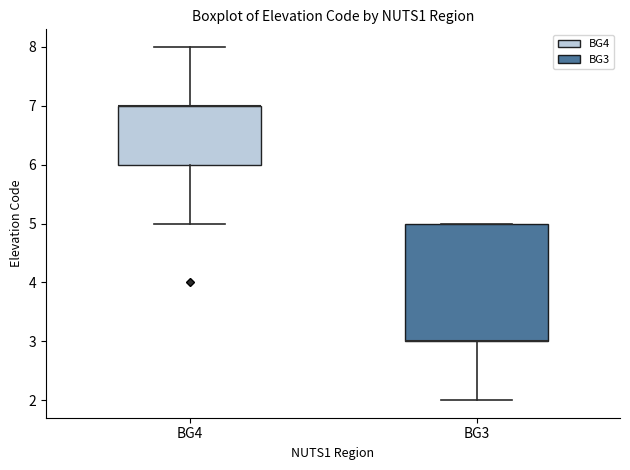

Where does the lower whisker of the box for BG3 end on the y-axis? The values are not printed on the chart, so give them approximately, as read against the axis.

2